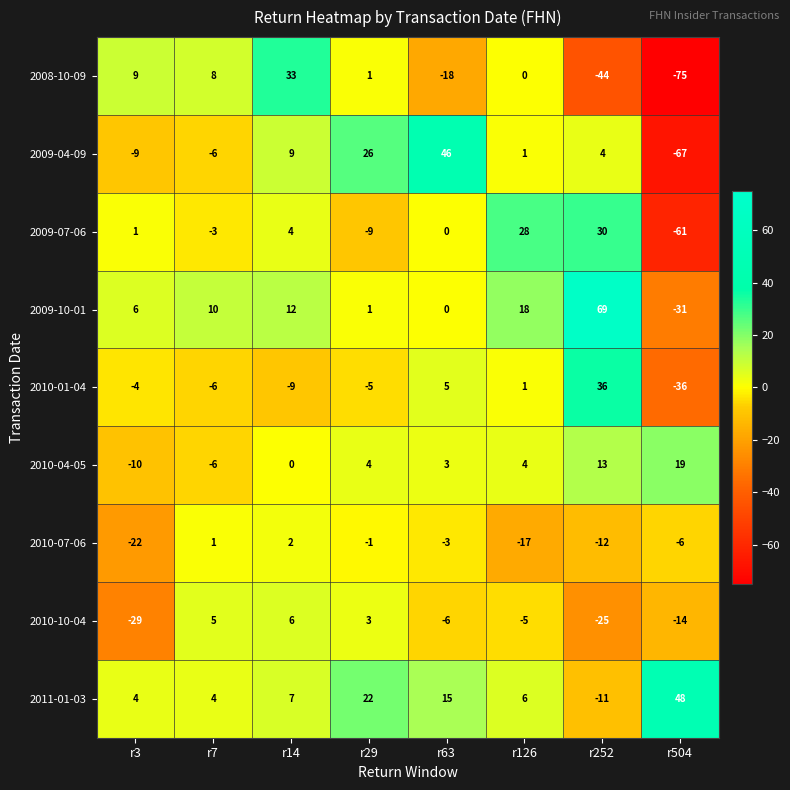

Which series changed the most between r3 and r504?

2008-10-09